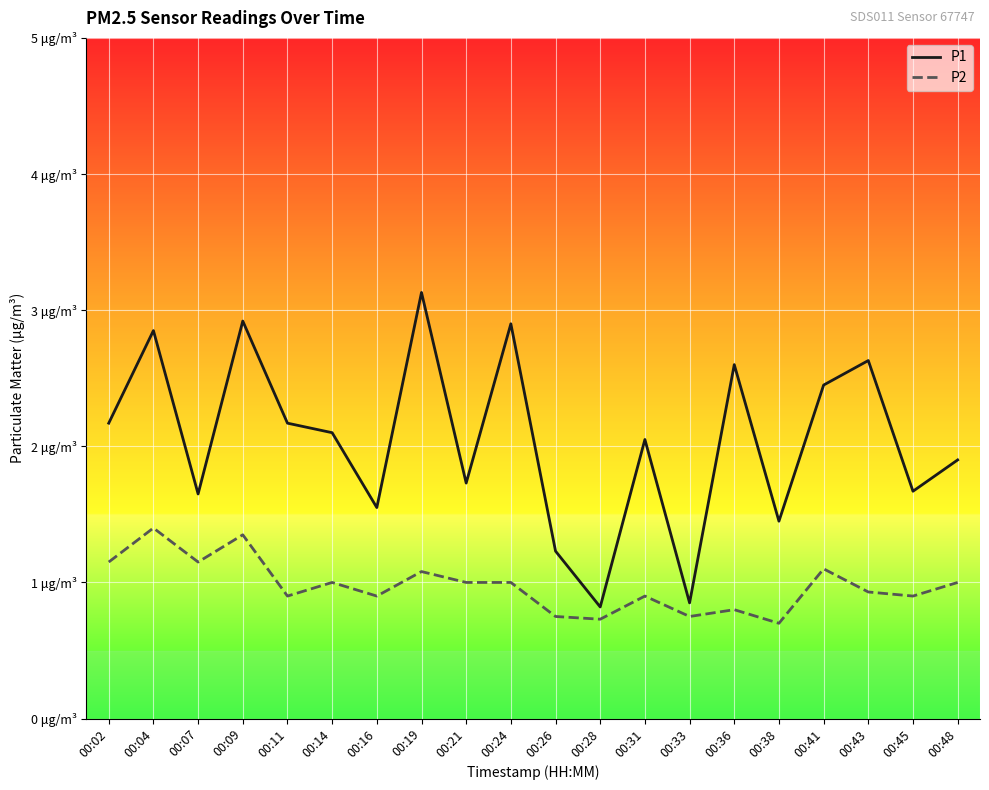

What are all the series names shown in the legend?

P1, P2